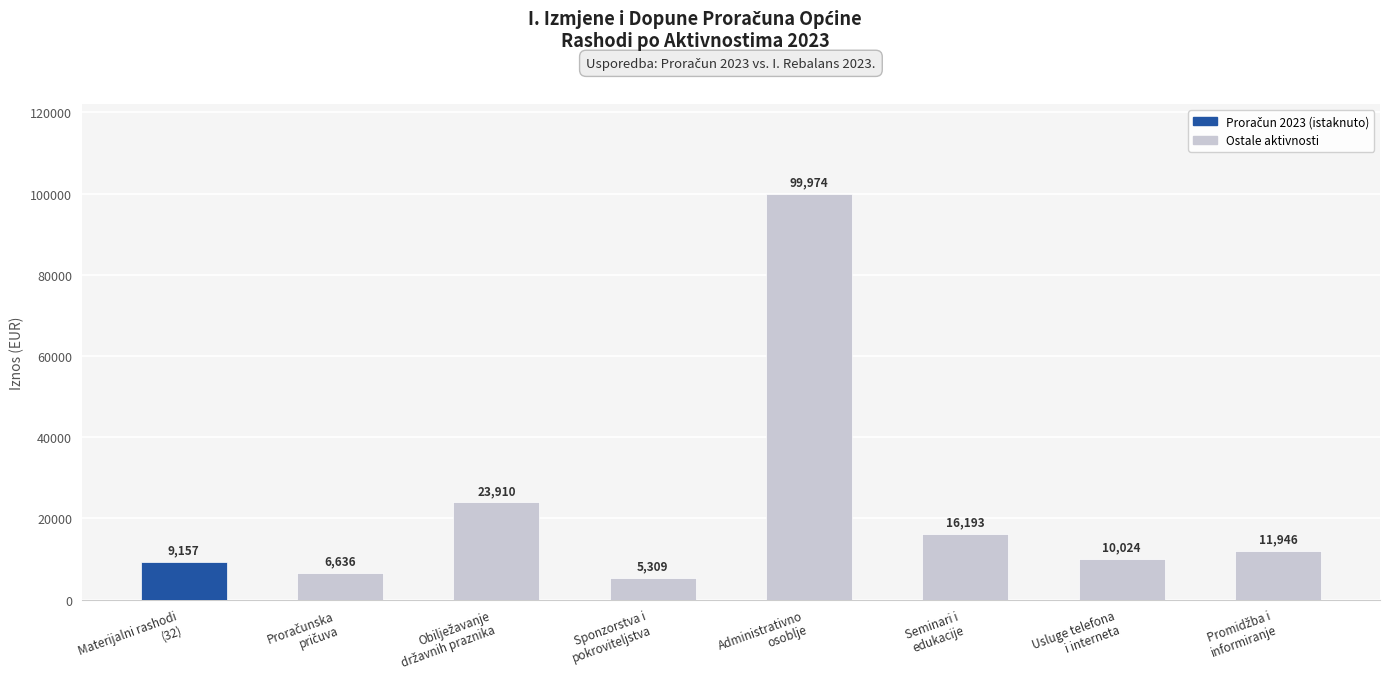

What is the value of the 6th bar from the left?

16193